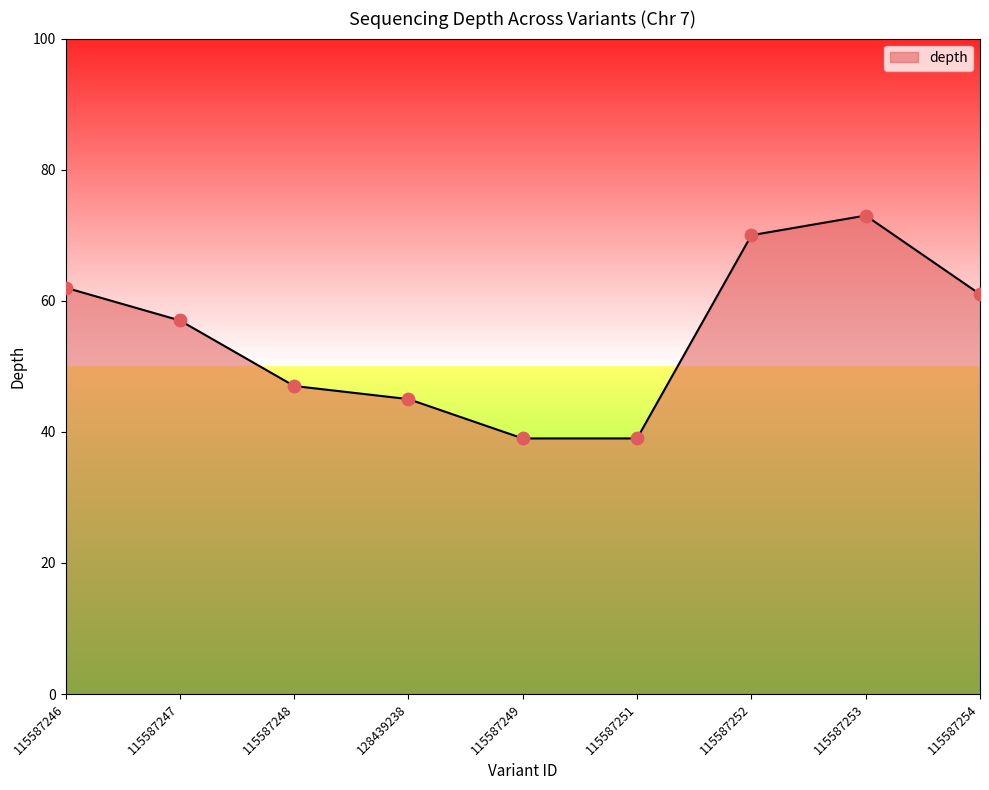

Between 115587254 and 115587252, which is larger?

115587252